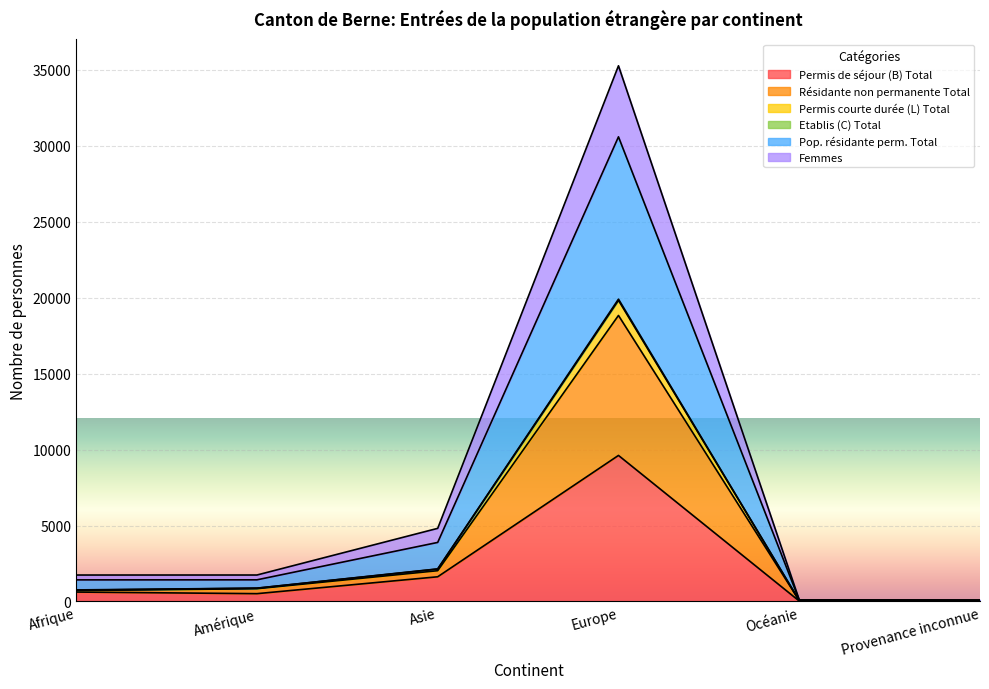

At which category is the sum across all series the highest?

Europe